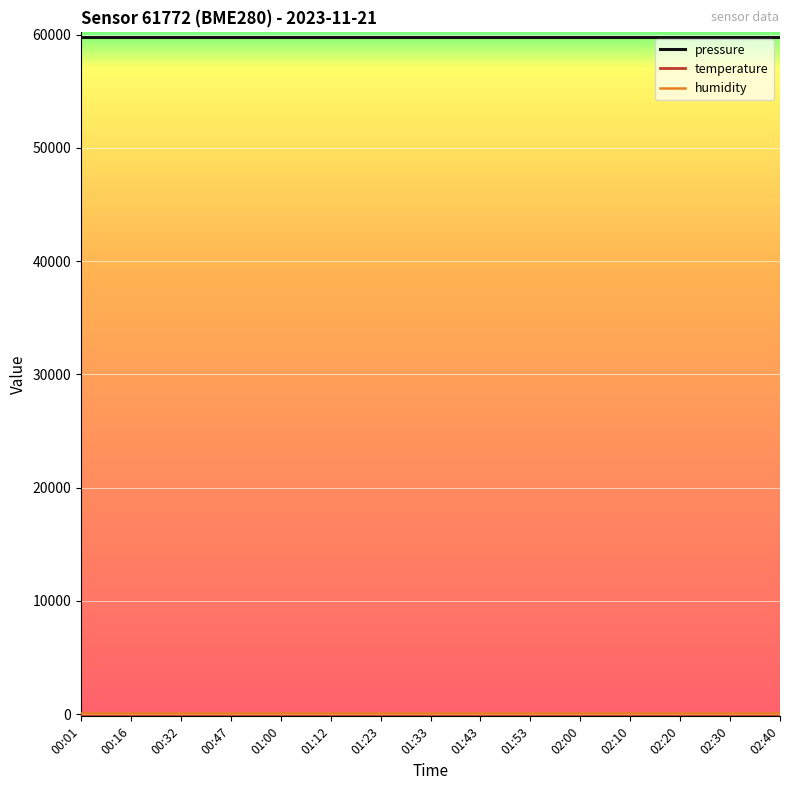

What is the greatest value displayed?

59828.3